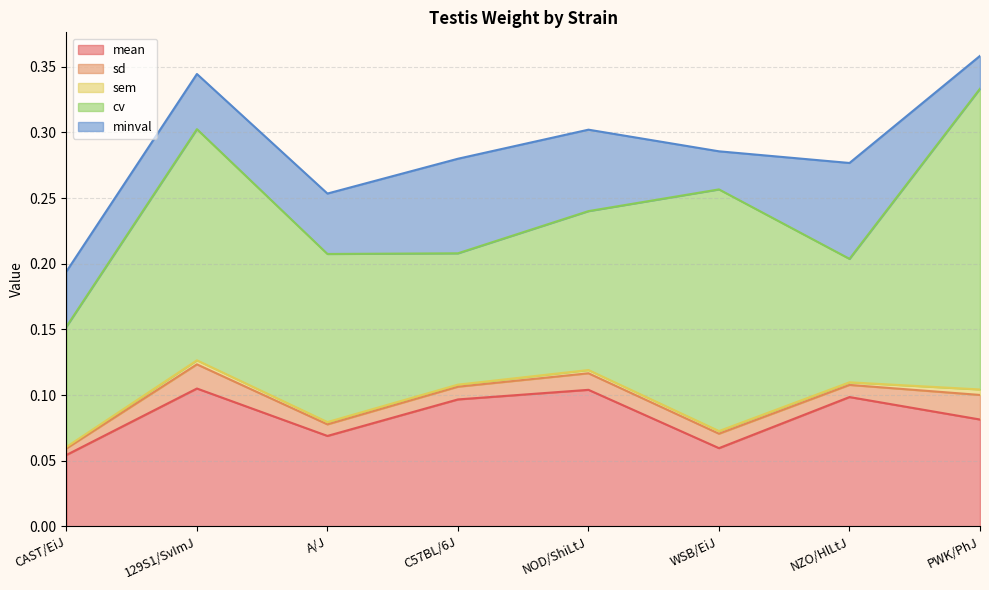

Does the chart display data point markers on the line(s)?

No